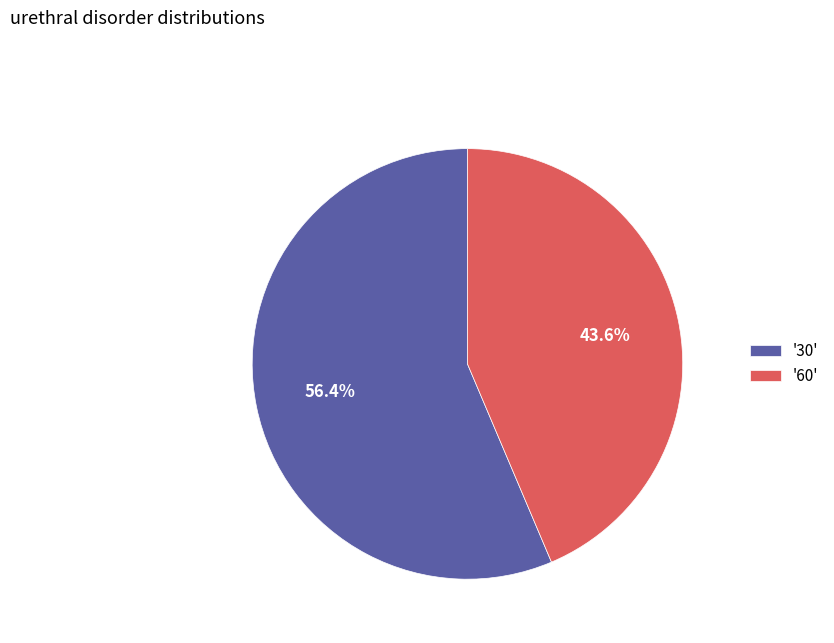

Which has a higher value, '60' or '30'?

'30'